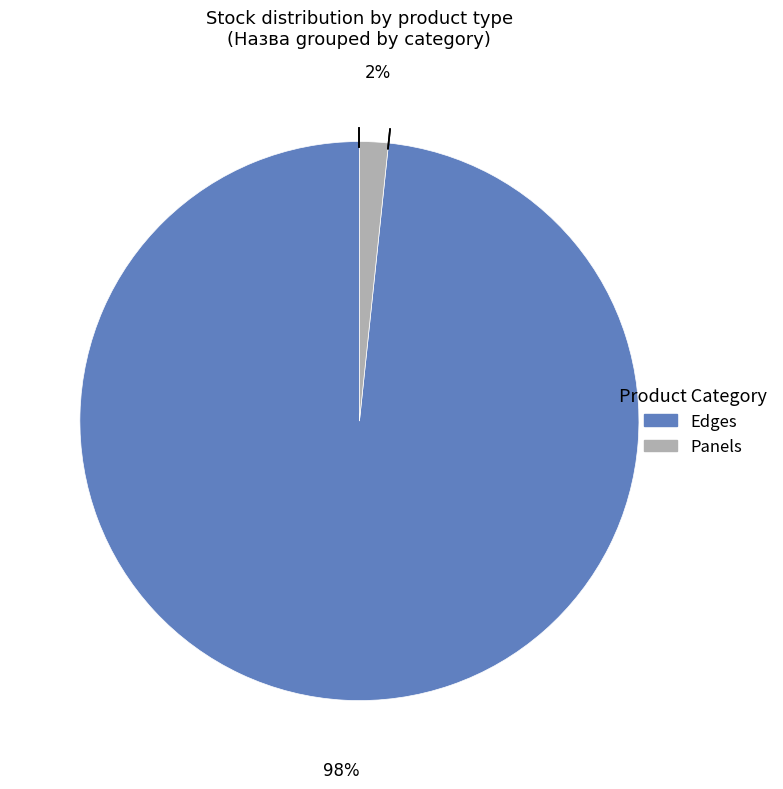

How many segments does this pie chart have?

2